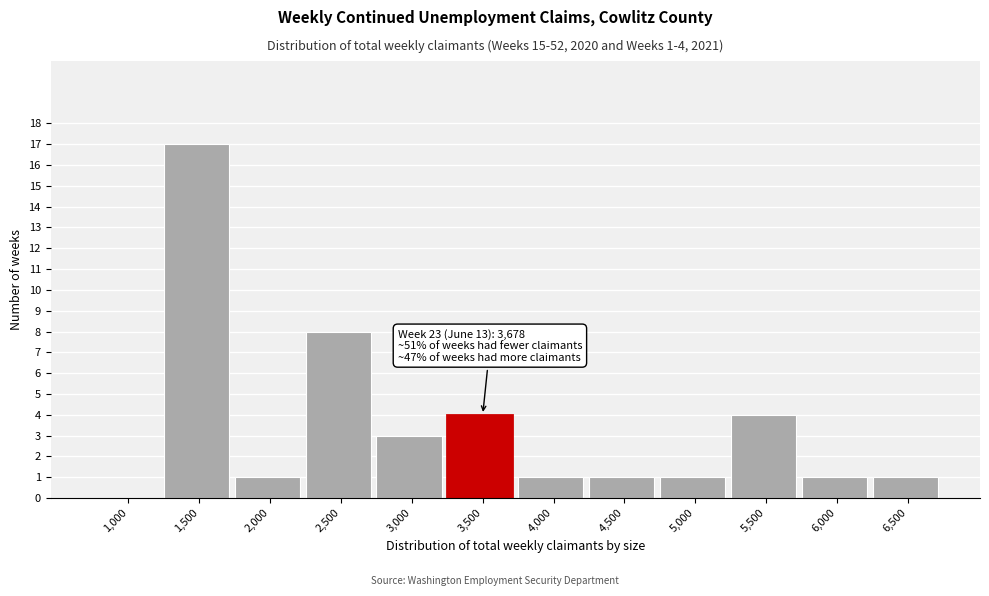

Reading left to right, transcribe all the data shown in this chart.

1,000=0	1,500=17	2,000=1	2,500=8	3,000=3	3,500=4	4,000=1	4,500=1	5,000=1	5,500=4	6,000=1	6,500=1